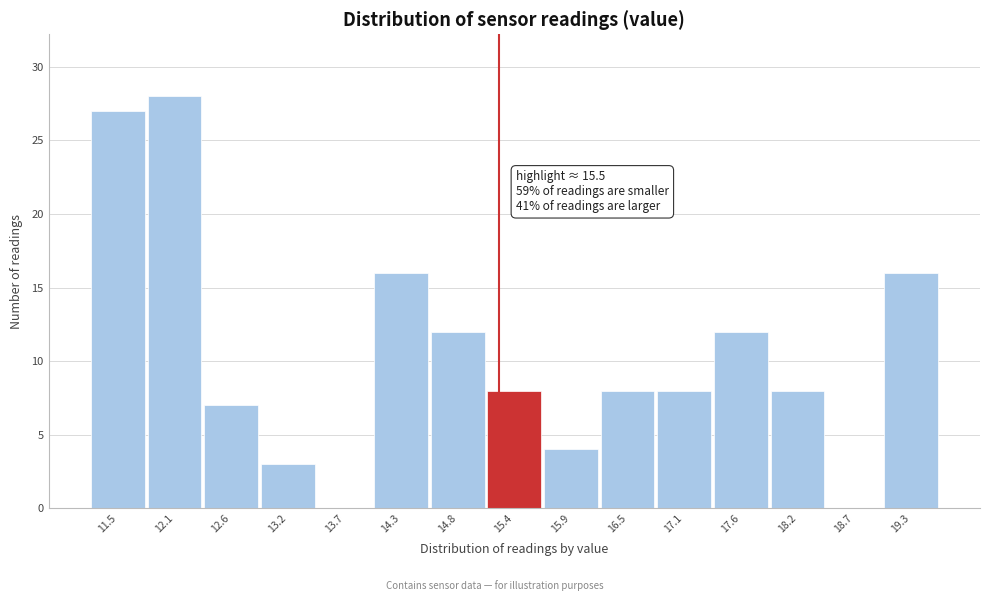

Reading left to right, transcribe all the data shown in this chart.

11.5=27	12.1=28	12.6=7	13.2=3	13.7=0	14.3=16	14.8=12	15.4=8	15.9=4	16.5=8	17.1=8	17.6=12	18.2=8	18.7=0	19.3=16